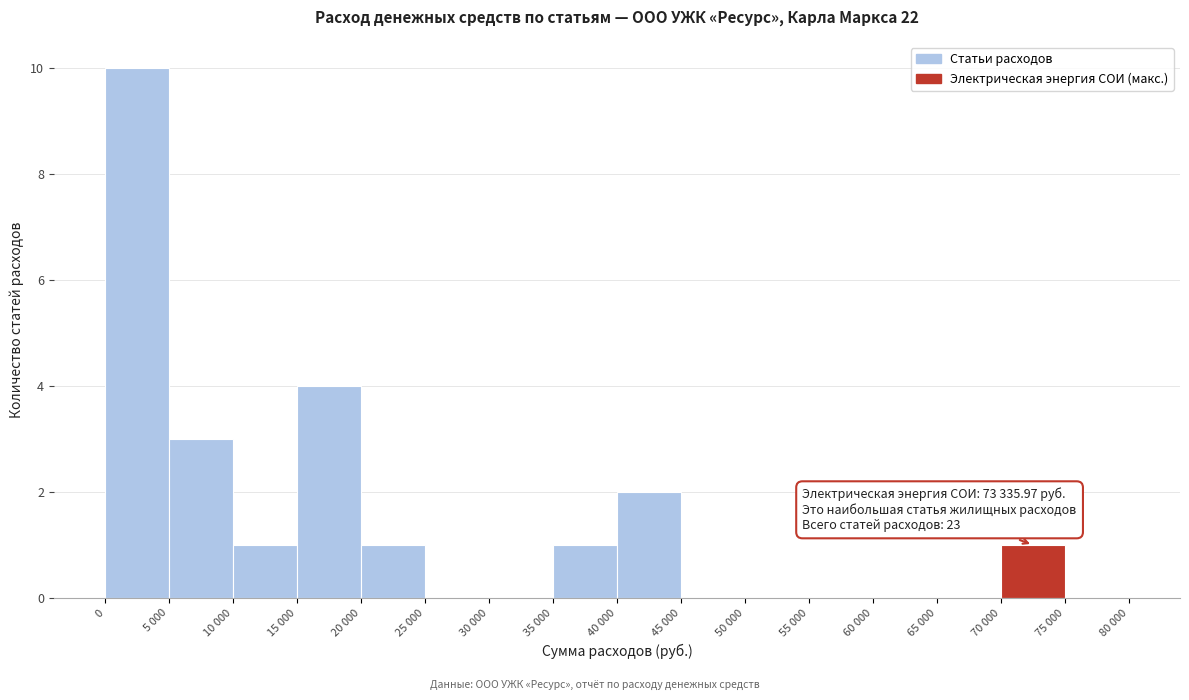

Reading right to left, what are all the values shown in this chart?

75 000=0	70 000=1	65 000=0	60 000=0	55 000=0	50 000=0	45 000=0	40 000=2	35 000=1	30 000=0	25 000=0	20 000=1	15 000=4	10 000=1	5 000=3	0=10